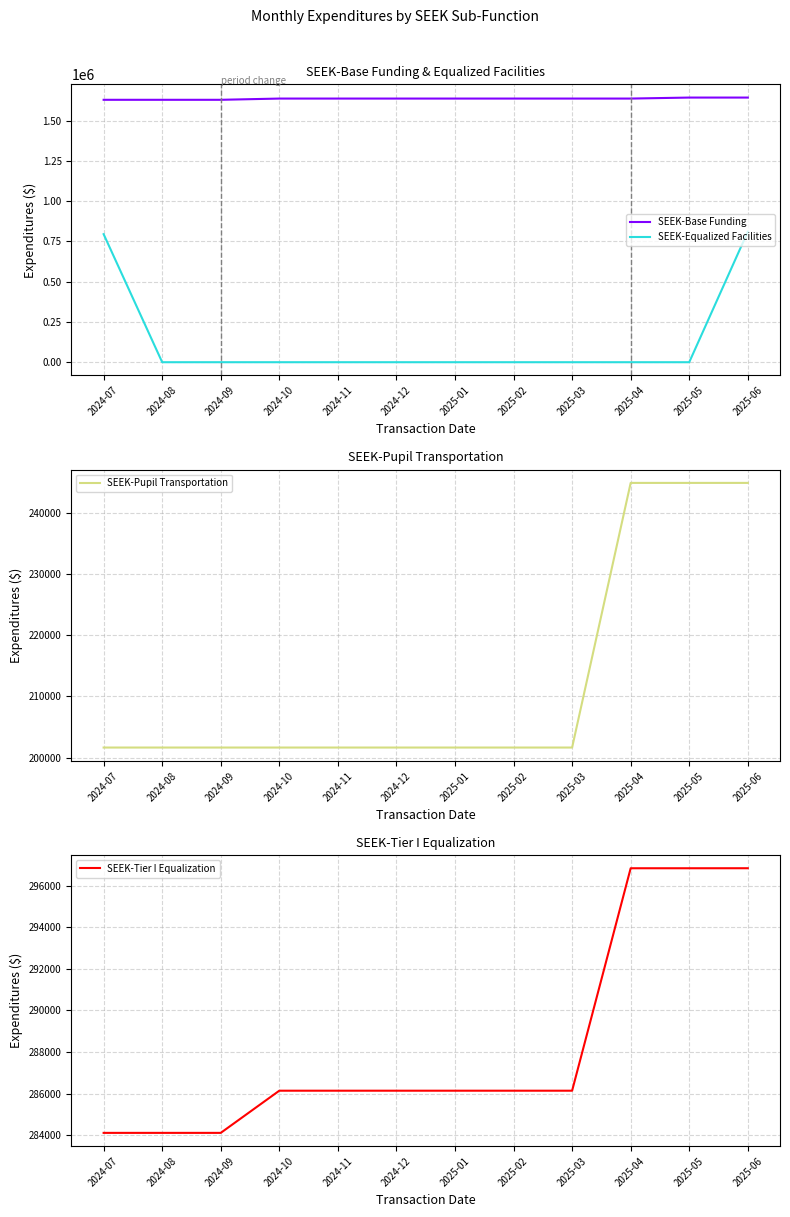

True or false: SEEK-Pupil Transportation and SEEK-Tier I Equalization intersect in this chart.

False